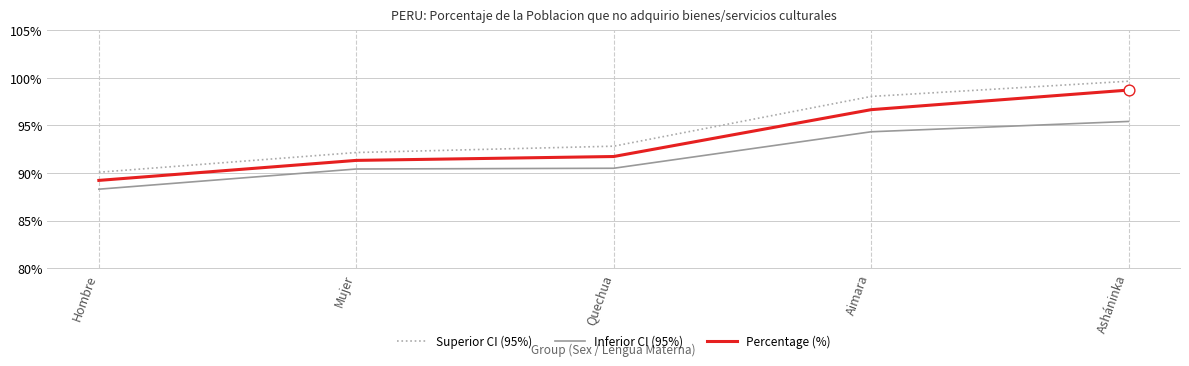

At which category is the sum across all series the highest?

Asháninka